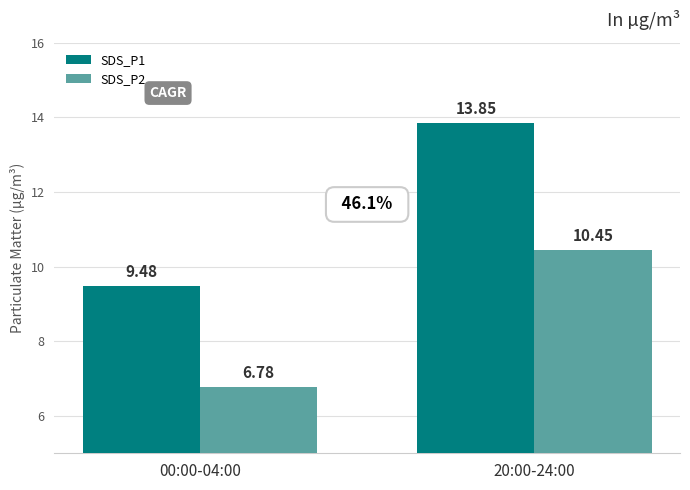

What is the average value of the SDS_P2 series?

8.6